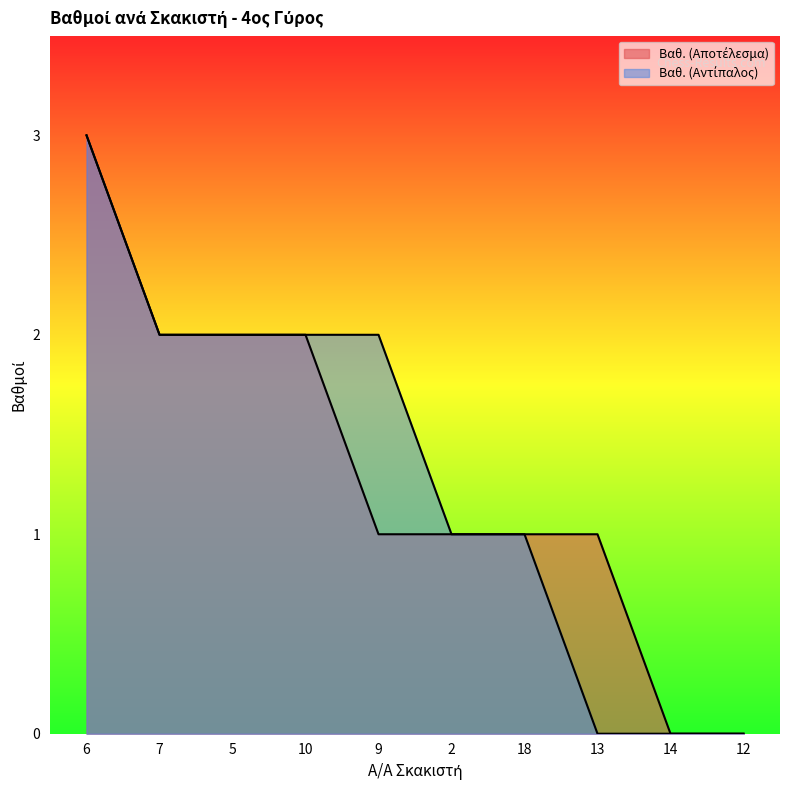

At which label does Βαθ. (Αποτέλεσμα) first exceed 1?

6